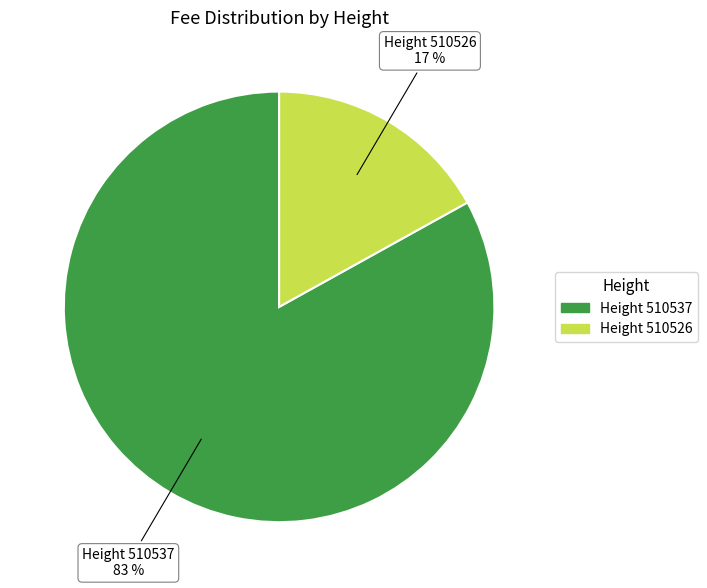

To the nearest percent, what is the difference between the largest and smallest slice percentages?

66%